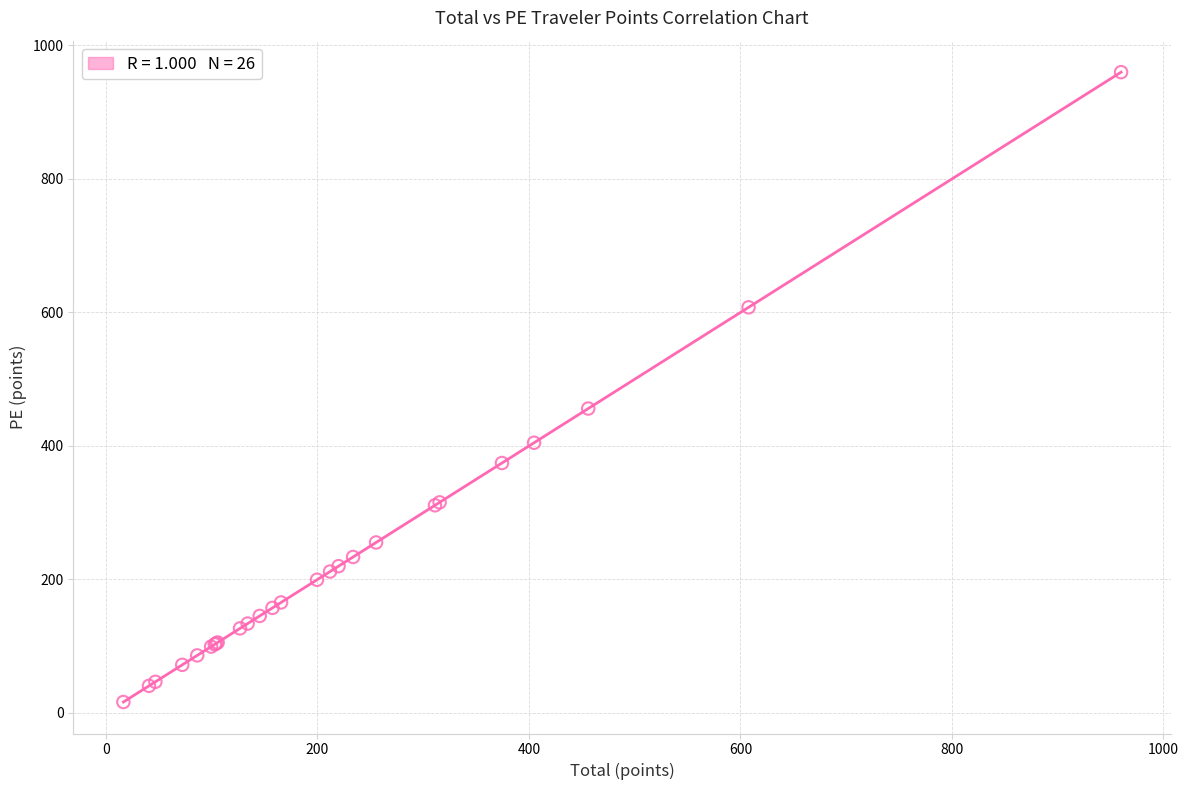

What Y value in the scatter plot is closest to 488?

456.1